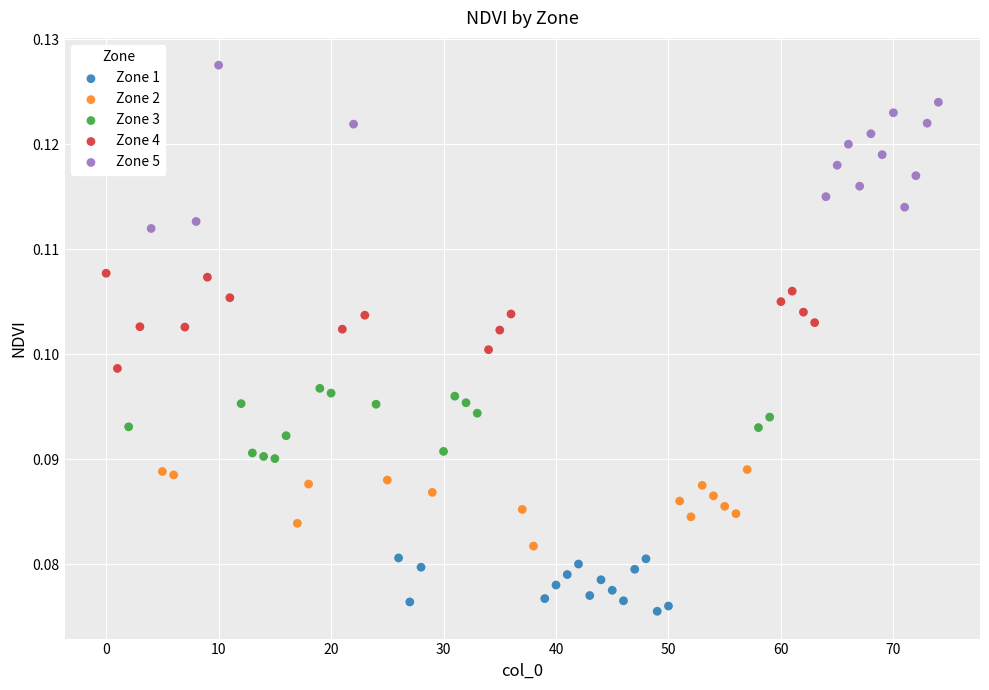

Which series reaches the minimum Y coordinate?

Zone 1